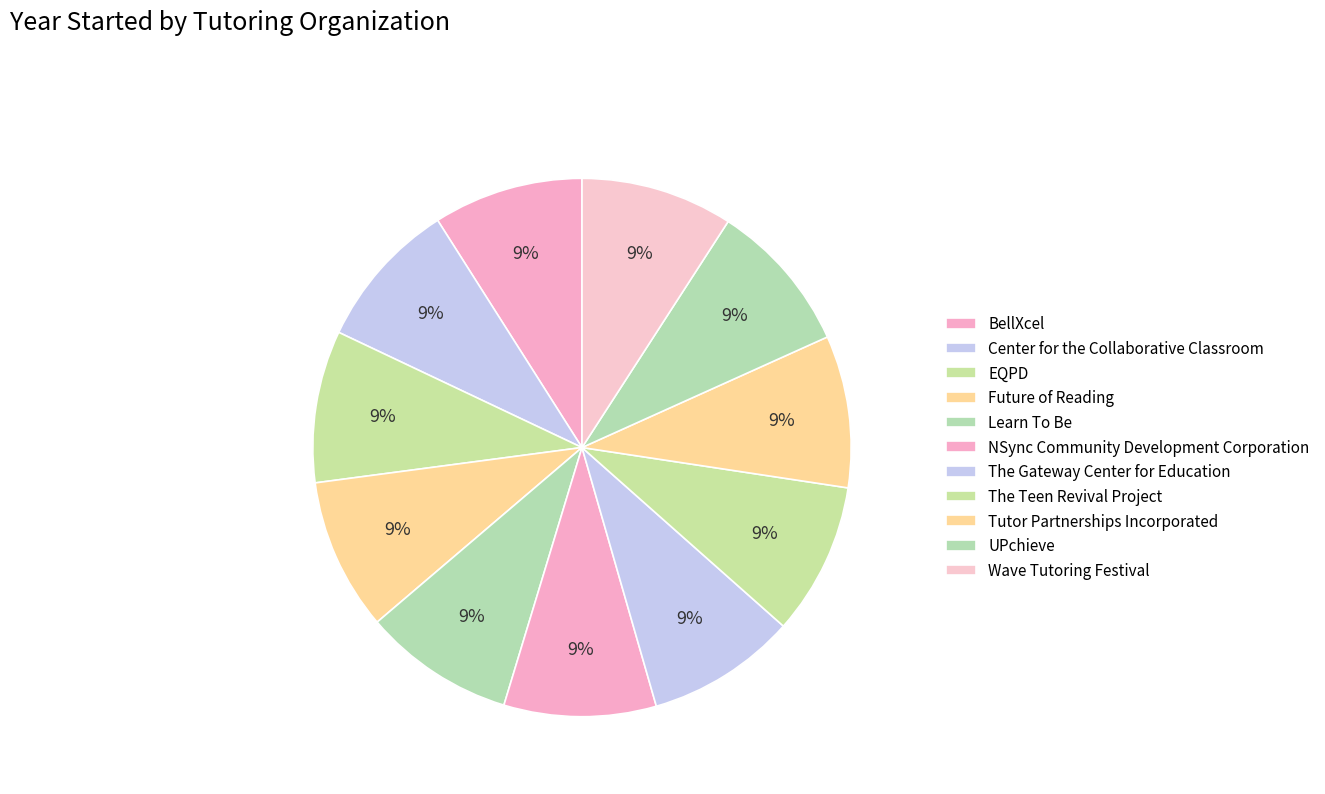

Combined, what portion of the pie is Tutor Partnerships Incorporated and The Teen Revival Project?

18.3%